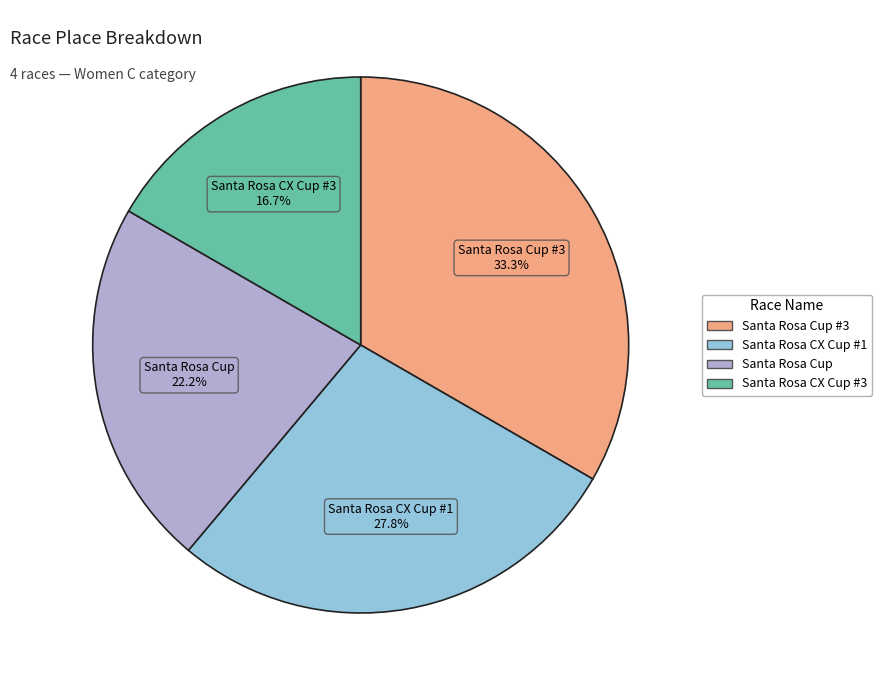

Is there any slice that represents more than half of the pie?

No